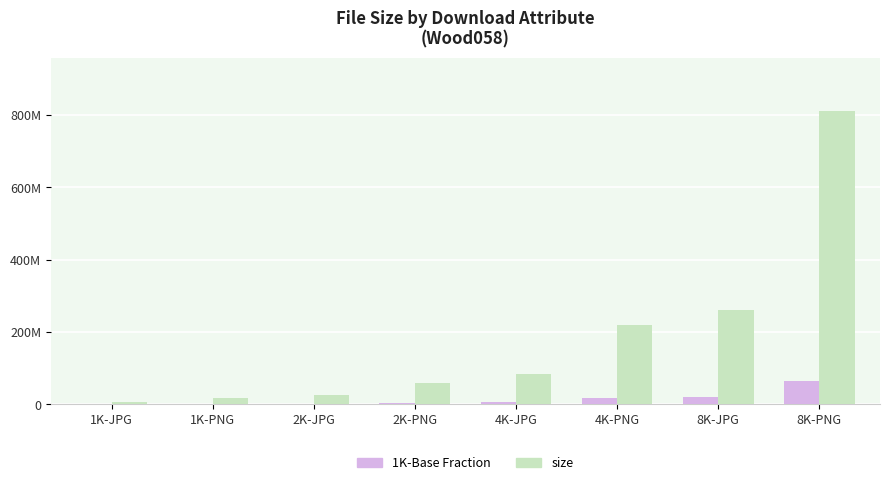

Is it true that 1K-Base Fraction equals 2034834.6 at 2K-JPG?

True